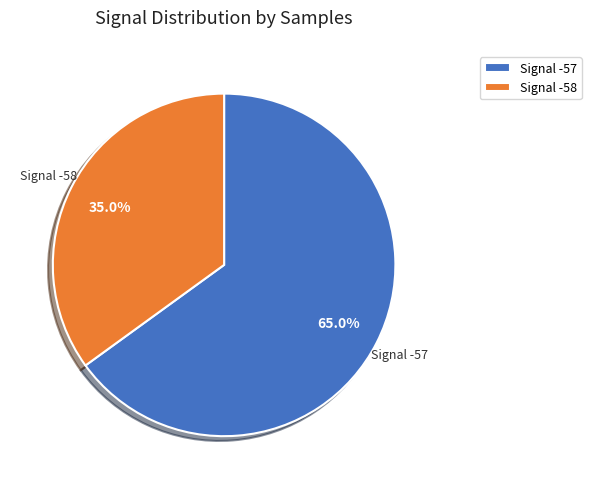

How many slices are in this pie chart?

2